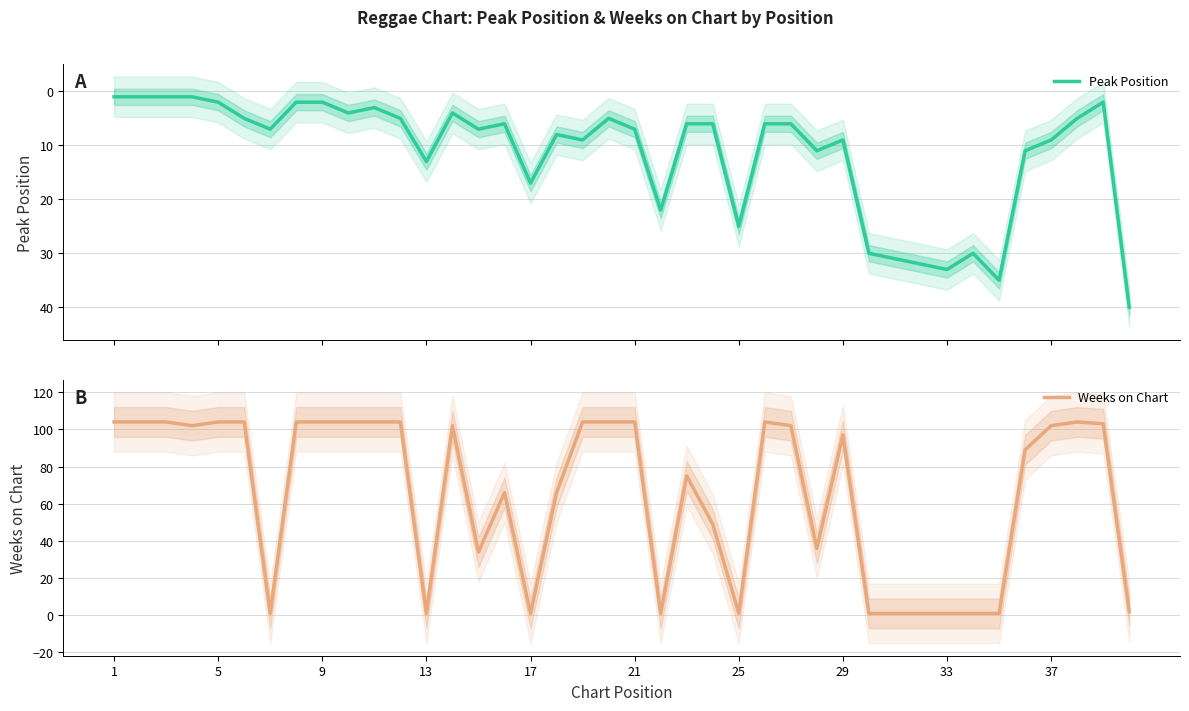

Rank the series by their maximum value, from highest to lowest.

Weeks on Chart, Peak Position